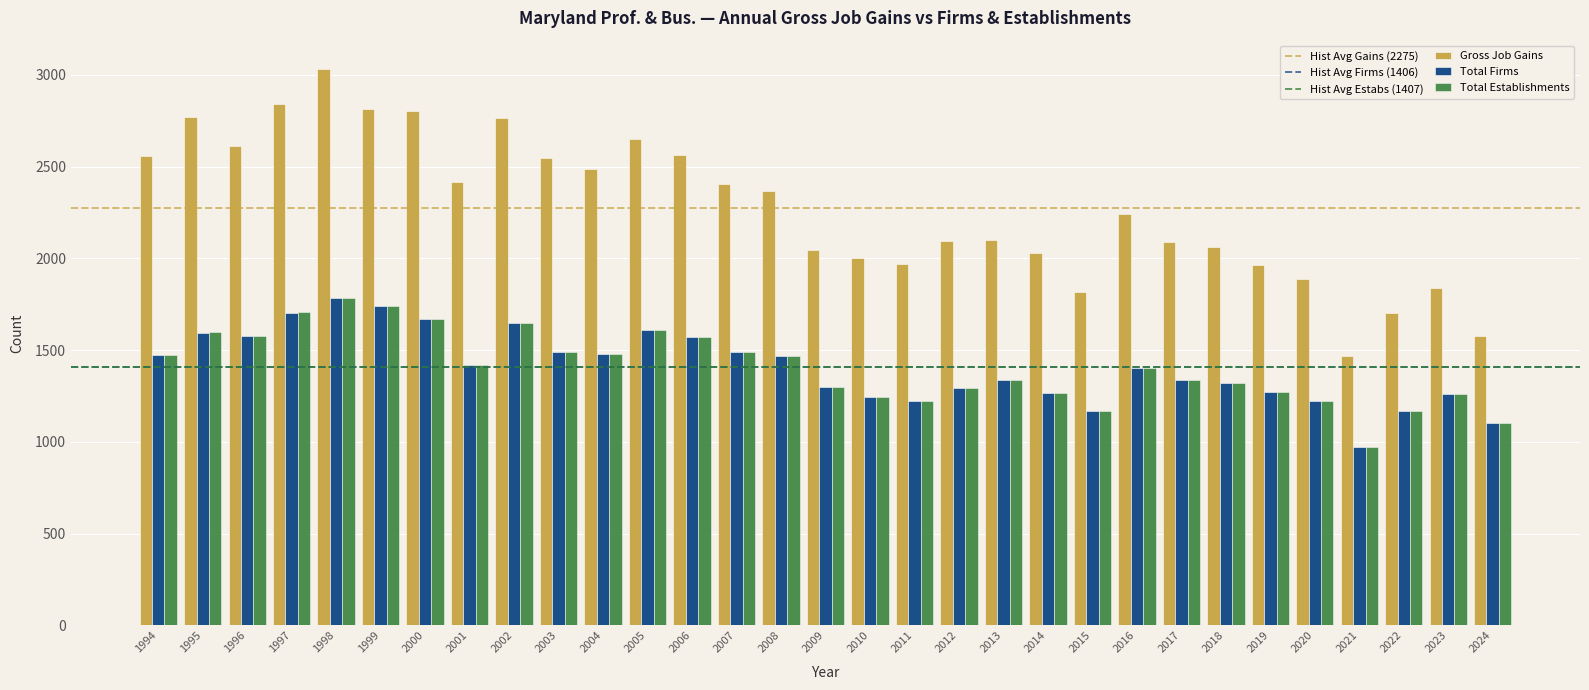

At which label does Total Firms reach its peak?

1998